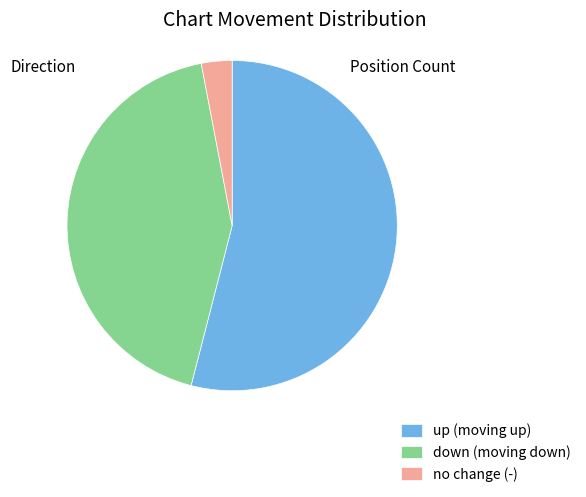

The up (moving up) slice represents 44% of the pie. True or false?

False